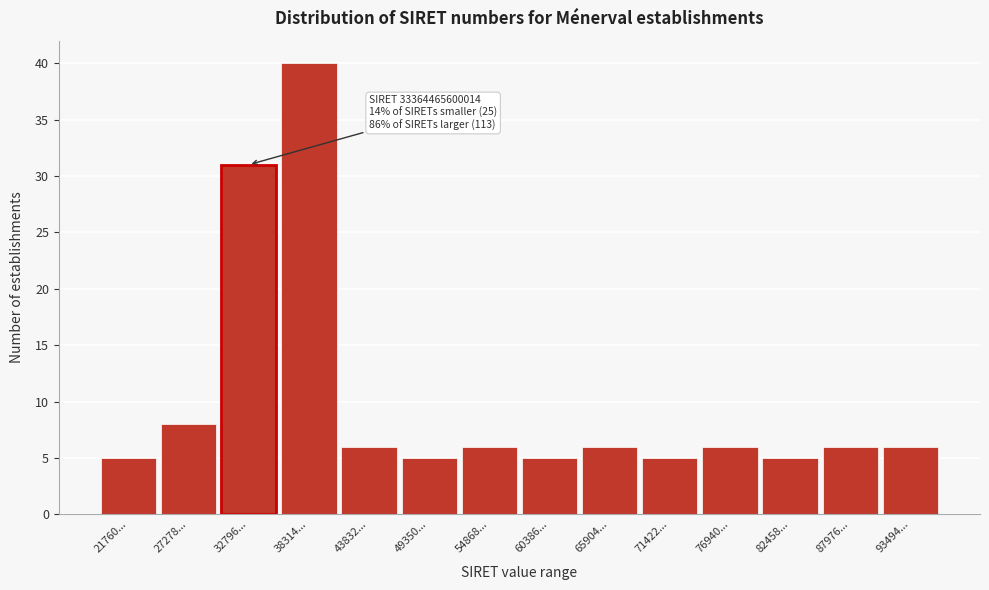

Reading left to right, transcribe all the data shown in this chart.

5	8	31	40	6	5	6	5	6	5	6	5	6	6